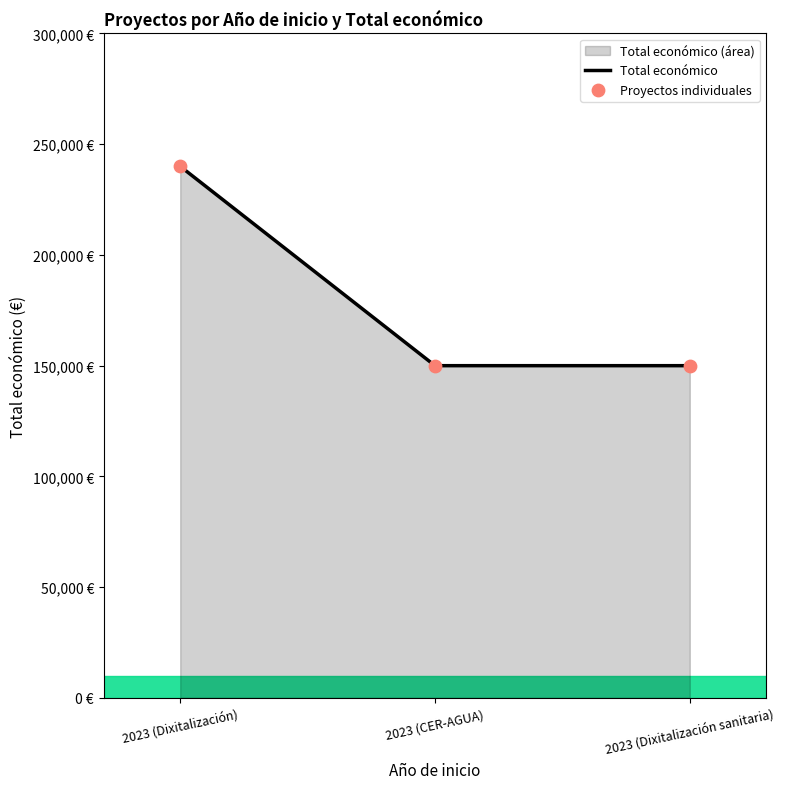

What is the change in value from 2023 (Dixitalización) to 2023 (CER-AGUA)?

-90000